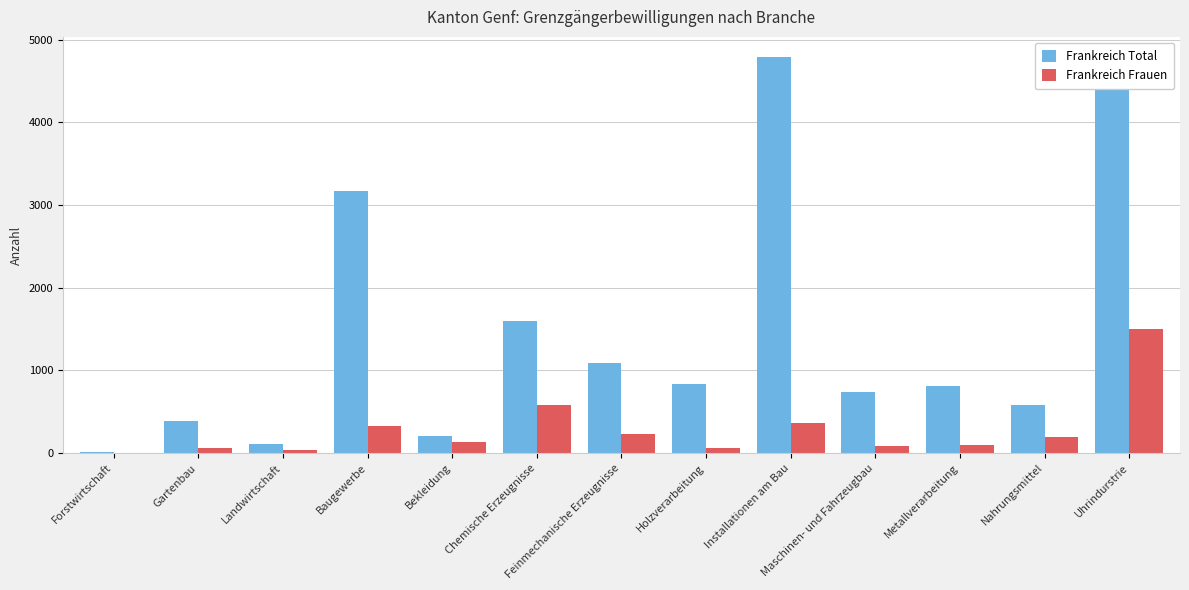

The Frankreich Frauen series shows 97 at Metallverarbeitung. True or false?

True